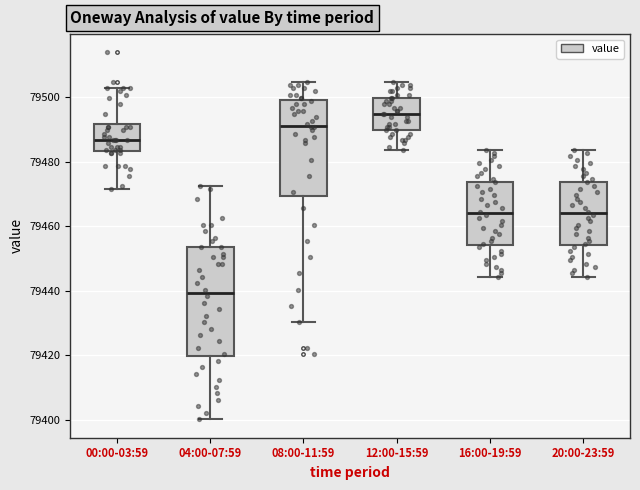

Where does the lower whisker of the box for 00:00-03:59 end on the y-axis? The values are not printed on the chart, so give them approximately, as read against the axis.

79472